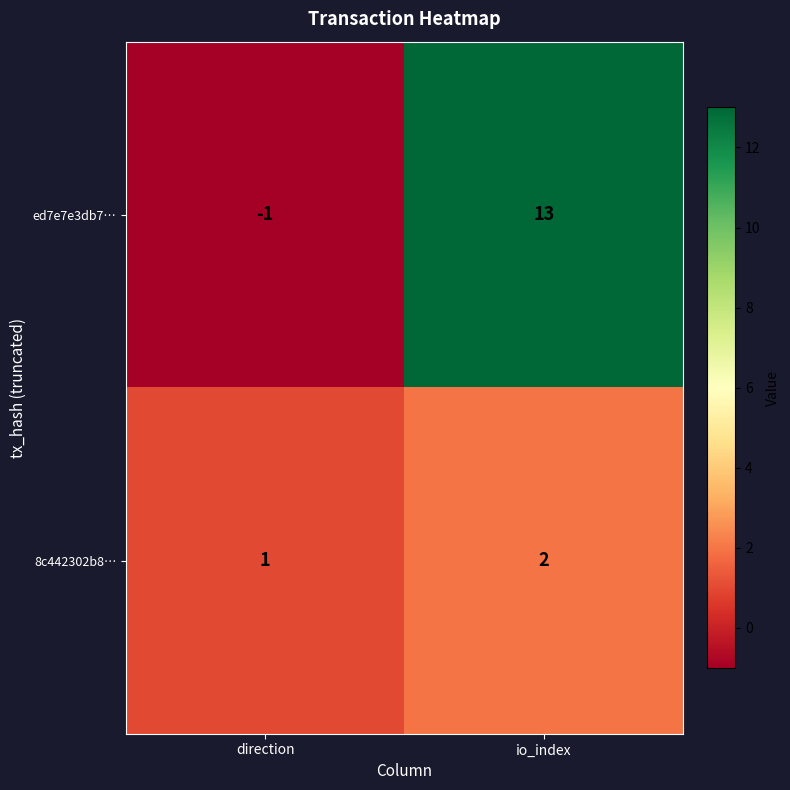

Which category has the highest value in the 8c442302b8… series?

io_index